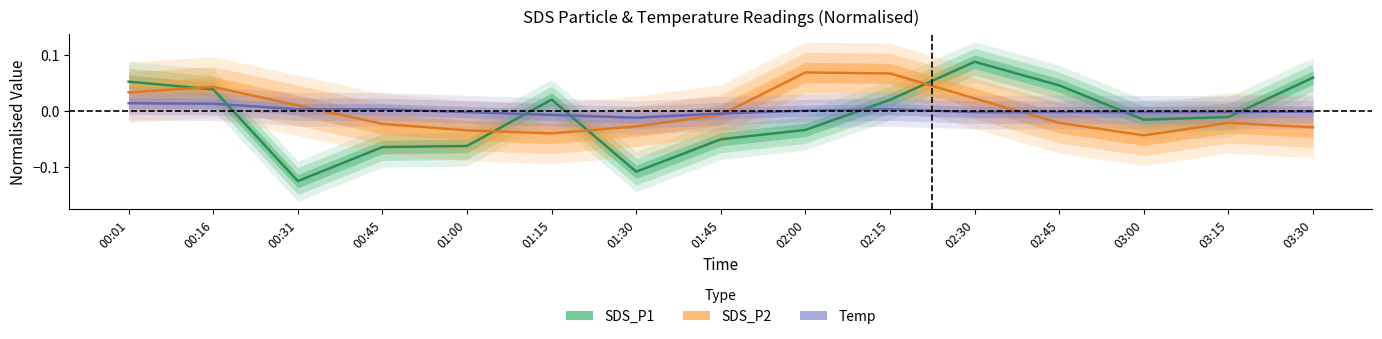

True or false: SDS_P1 has a value of -0.0 at 01:30.

False